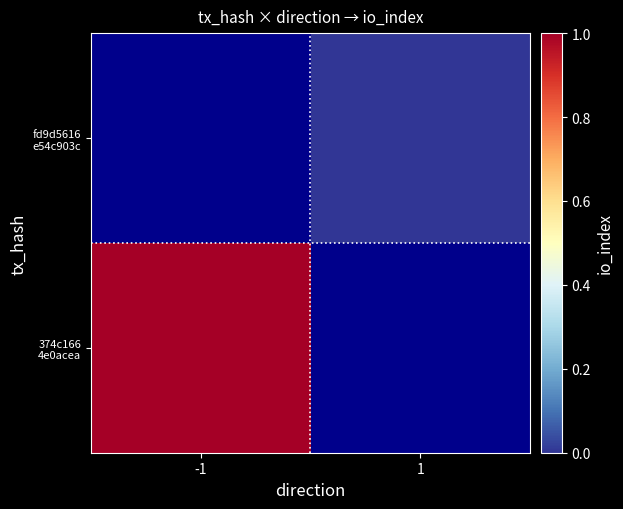

The 374c166 4e0acea series shows 1.5 at -1. True or false?

False